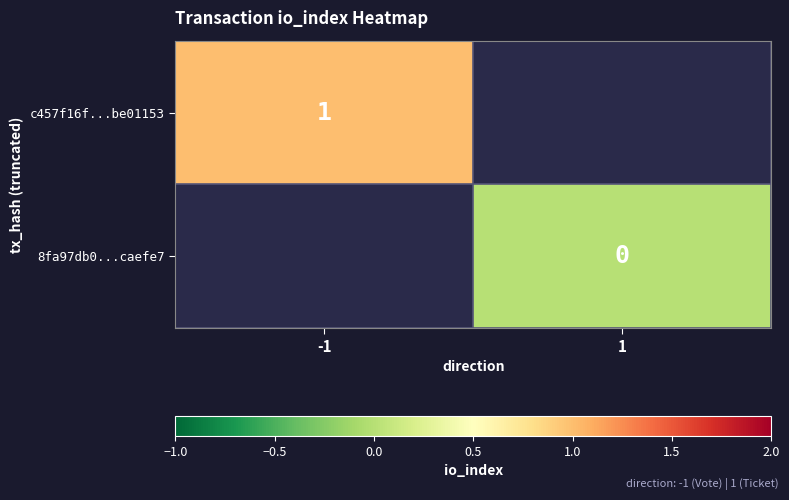

The value of c457f16f...be01153 at -1 is 1.0. True or false?

True